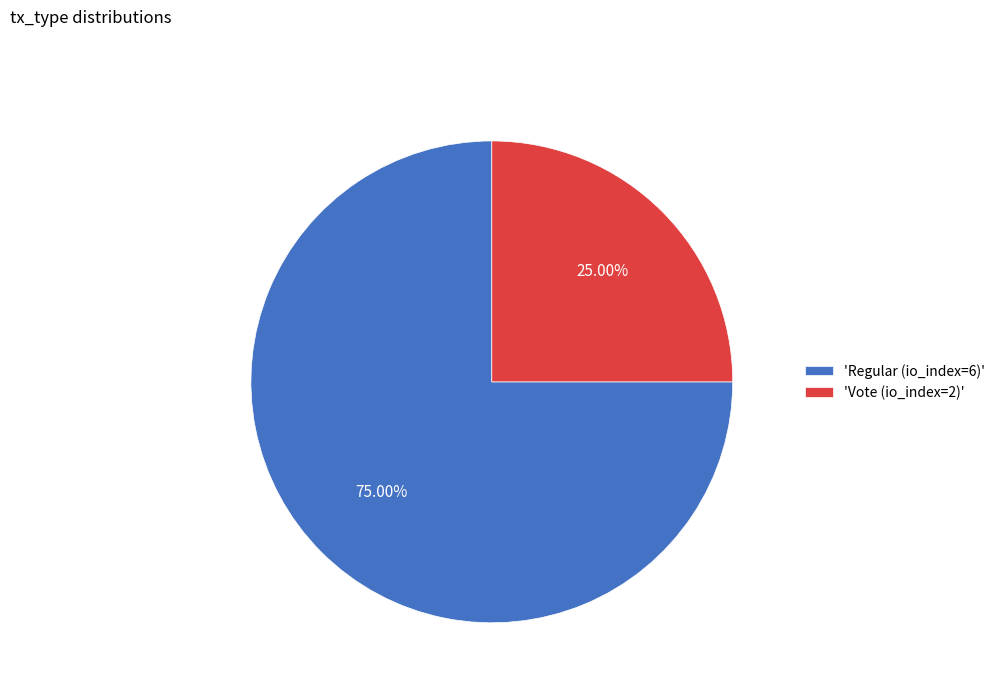

Which slice represents more than half of the pie?

'Regular (io_index=6)'